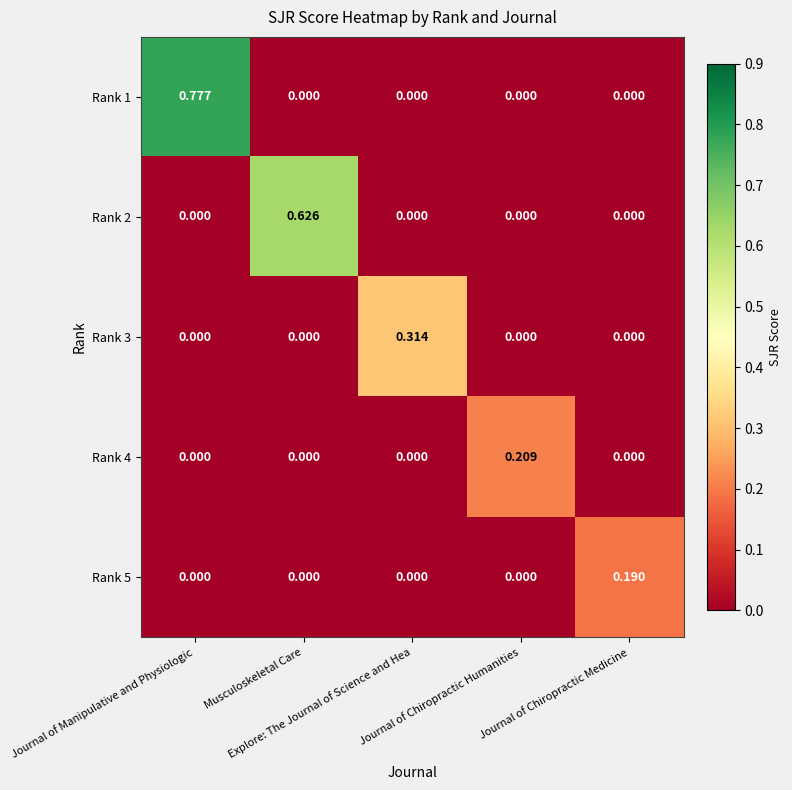

Count the number of data series in this chart.

5